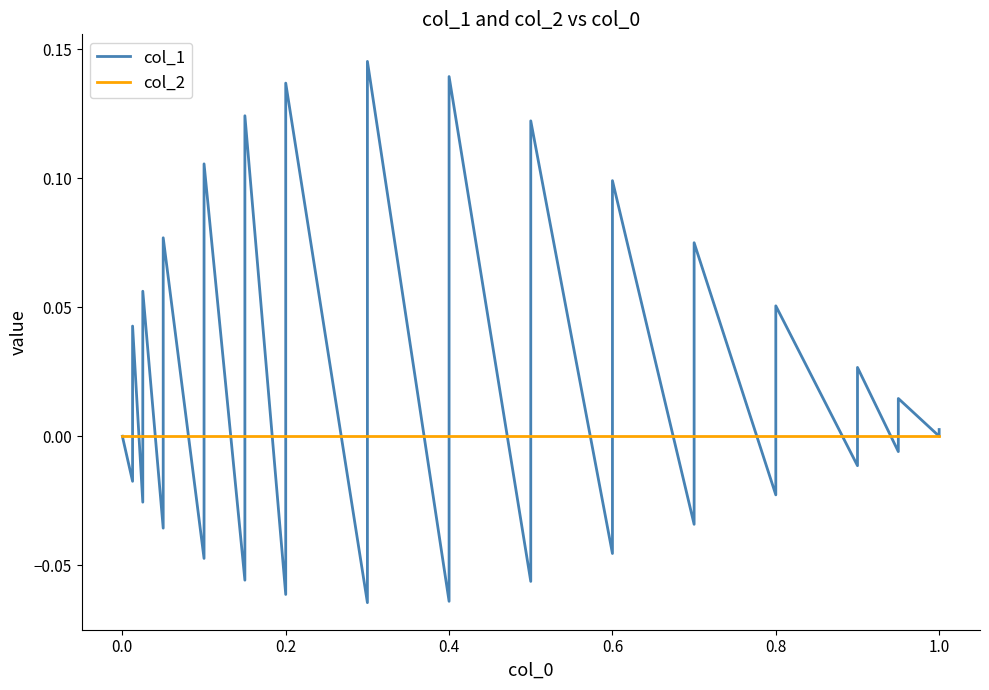

List the series in order of their overall mean, highest first.

col_1, col_2